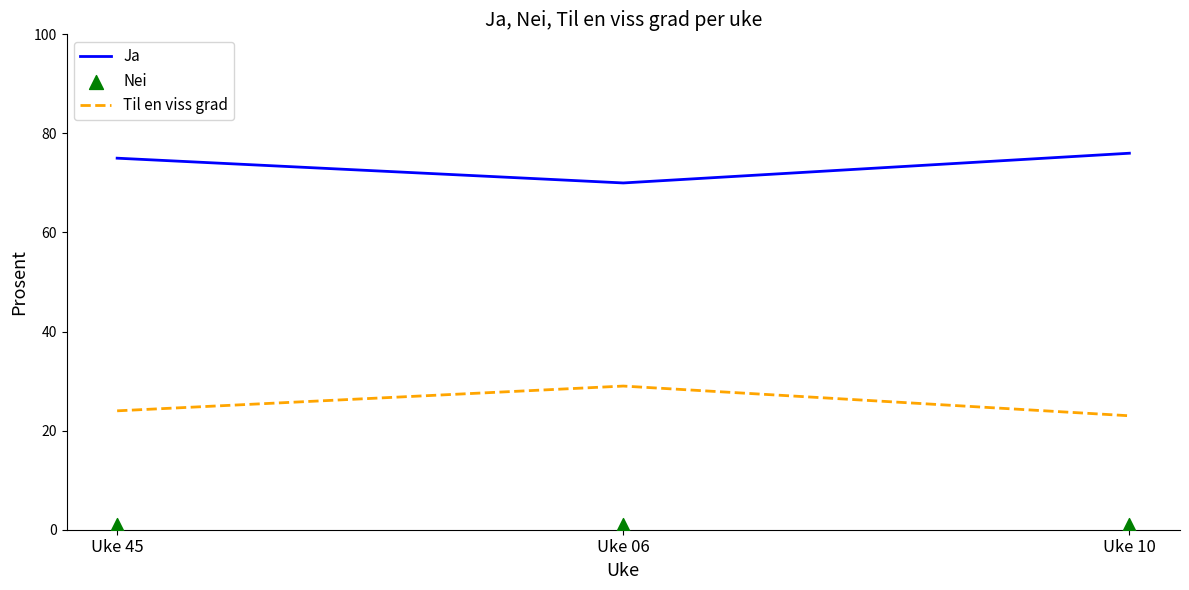

At which category is the sum across all series the highest?

Uke 45